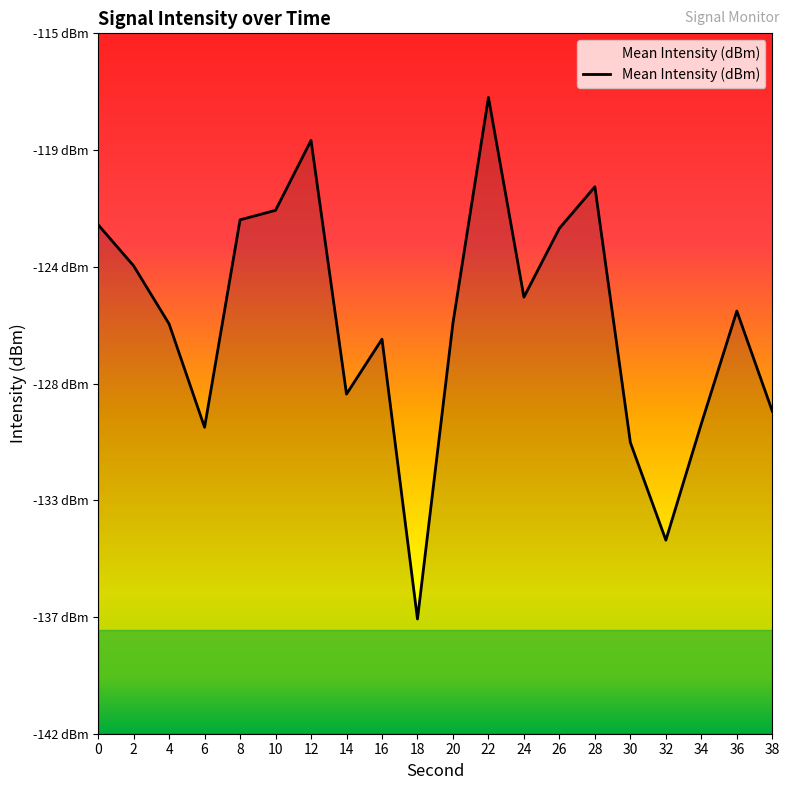

What is the value of the 20th point from the left?

-129.6